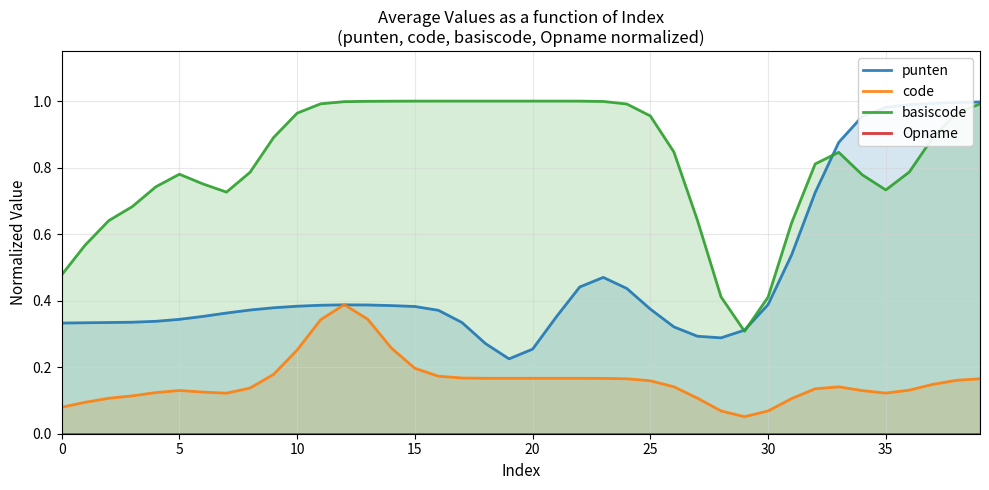

What is the difference between the second highest and minimum values in the code series?

0.3